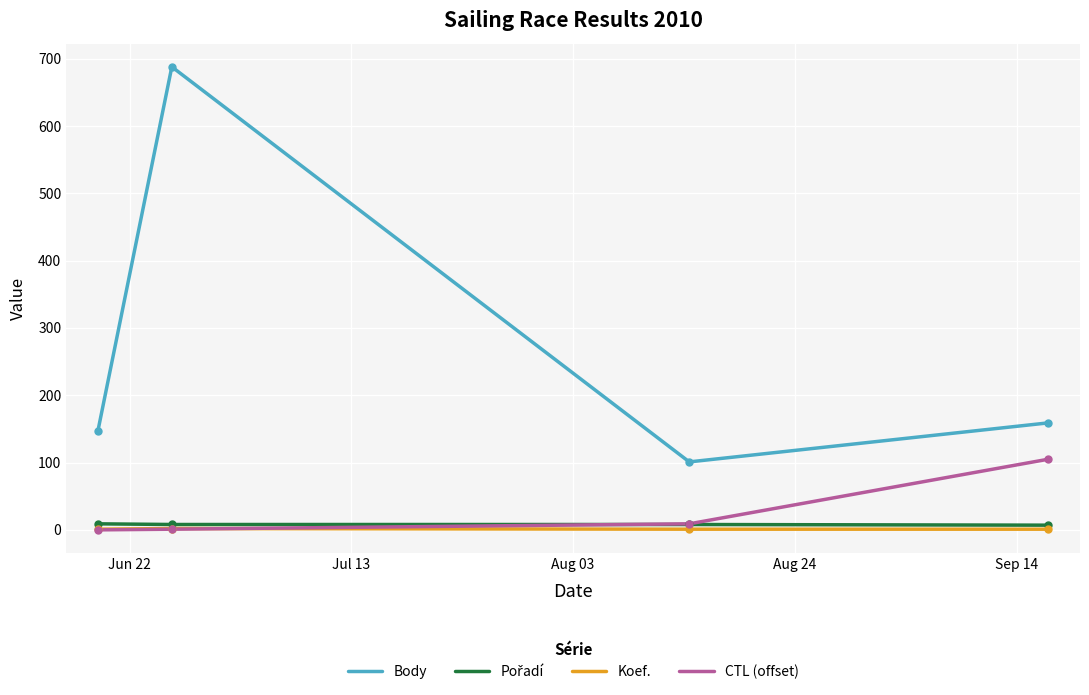

What is the greatest value displayed?

688